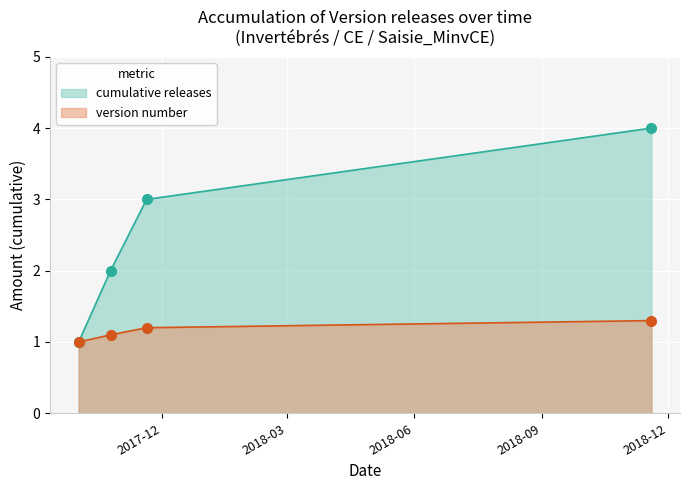

True or false: cumulative releases and version number cross at least once.

False